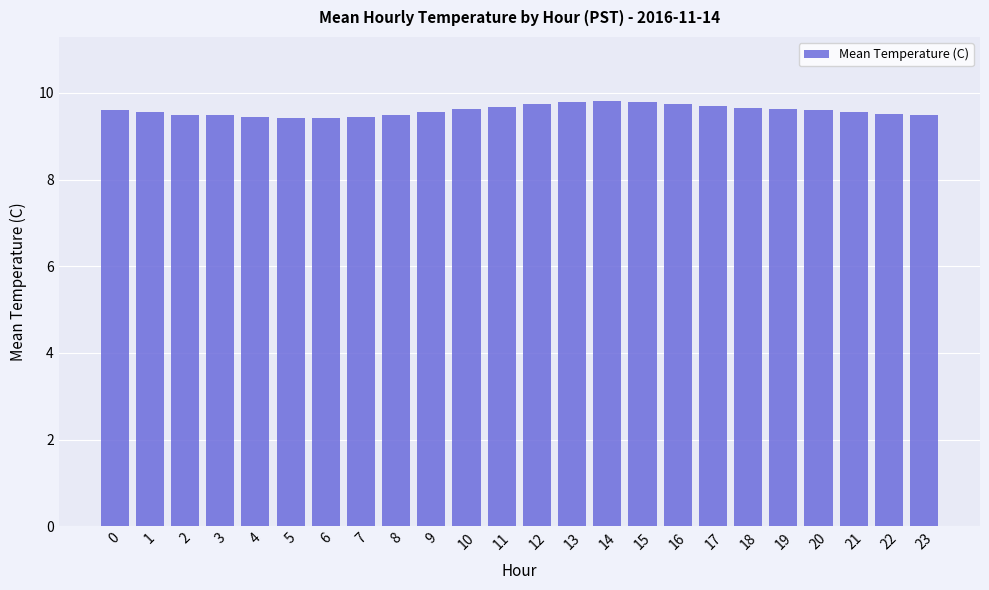

What is the average value?

9.6